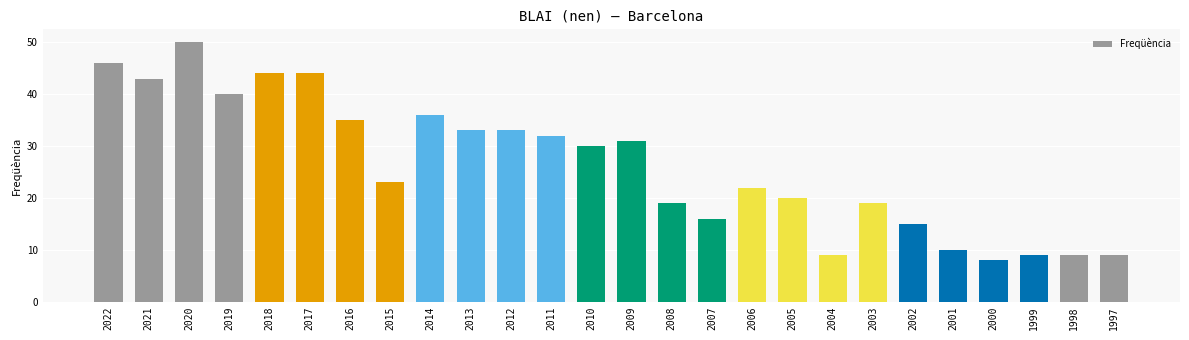

Where is the data nearest to the value 29?

2010